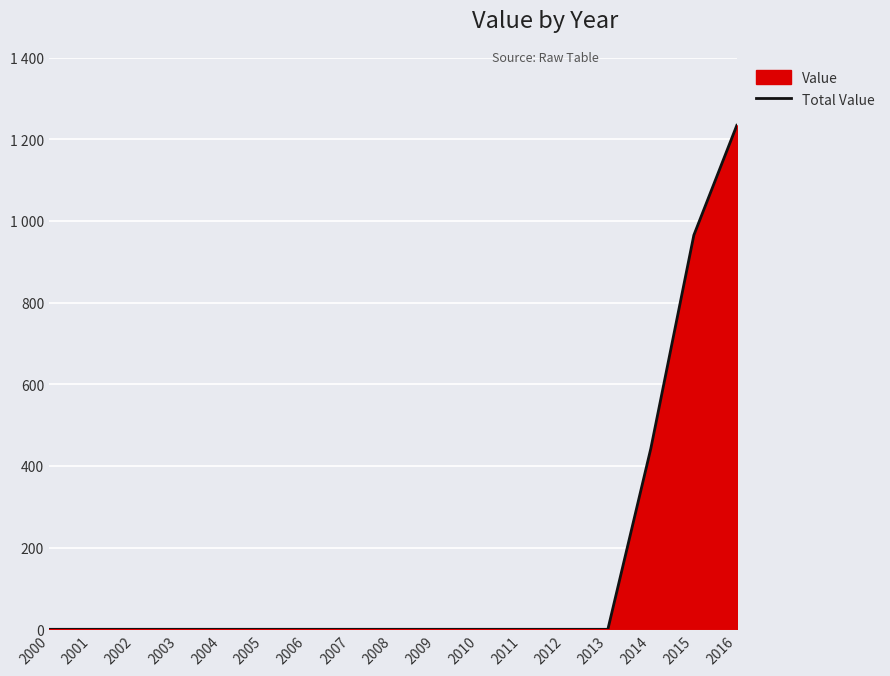

Is it true that the value at 2005 is 616?

False